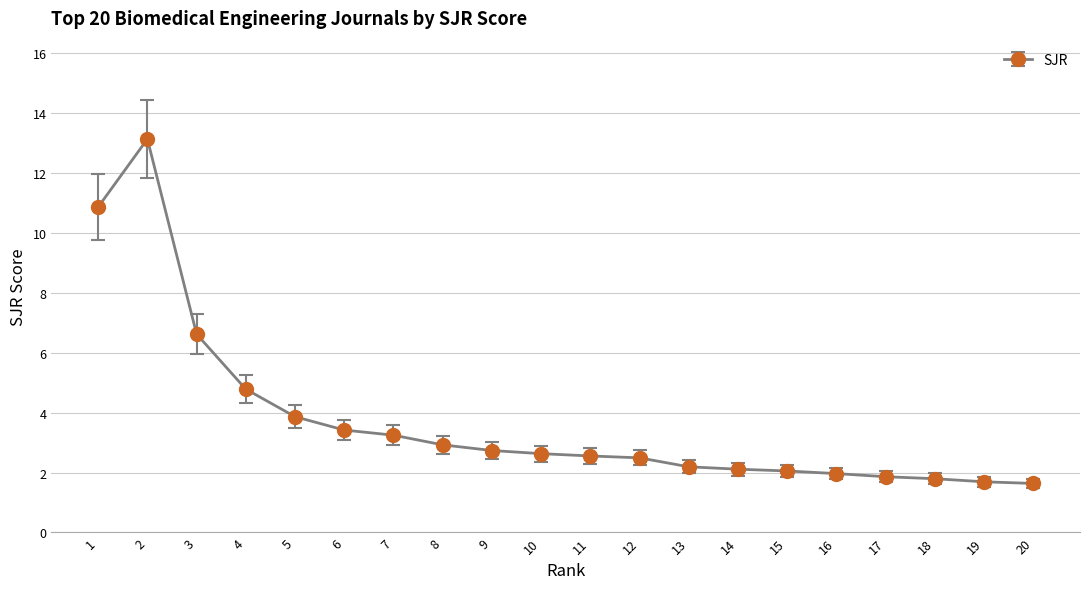

At which label is the value closest to 7?

3